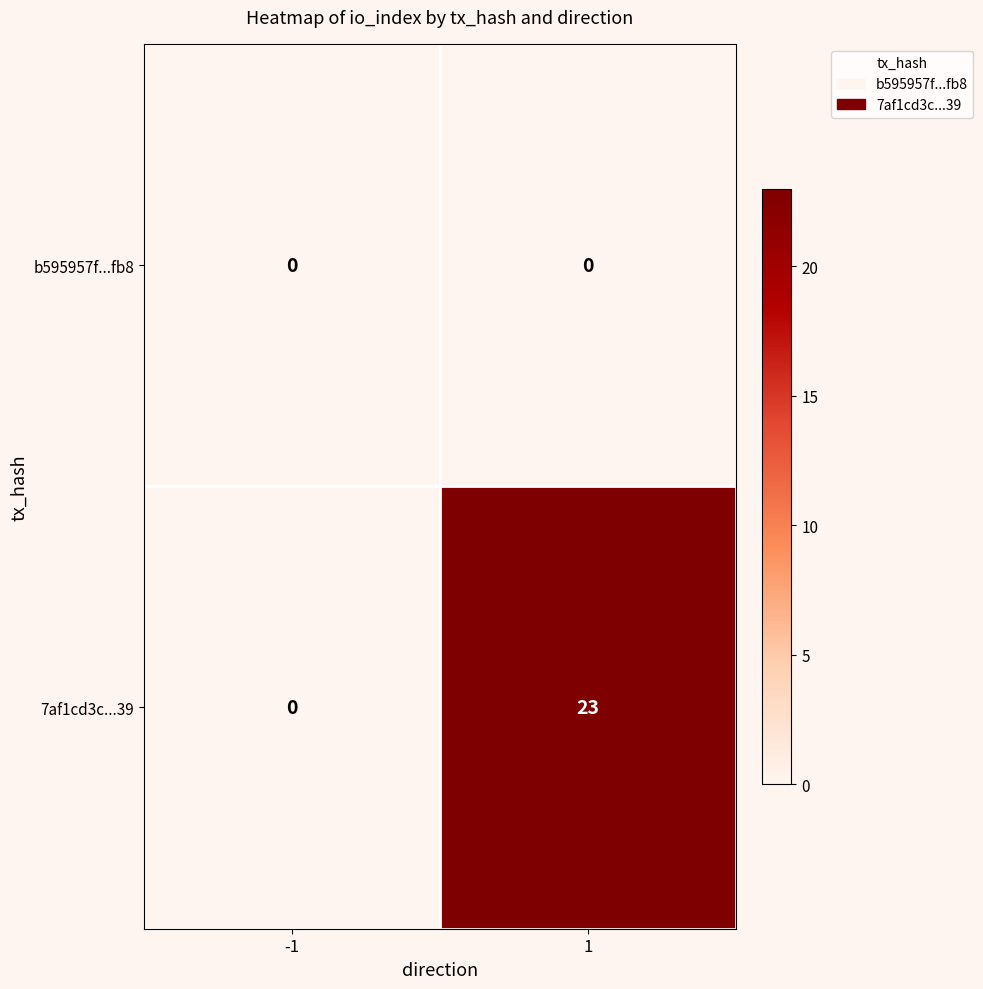

Which series has the widest spread of values?

7af1cd3c...39